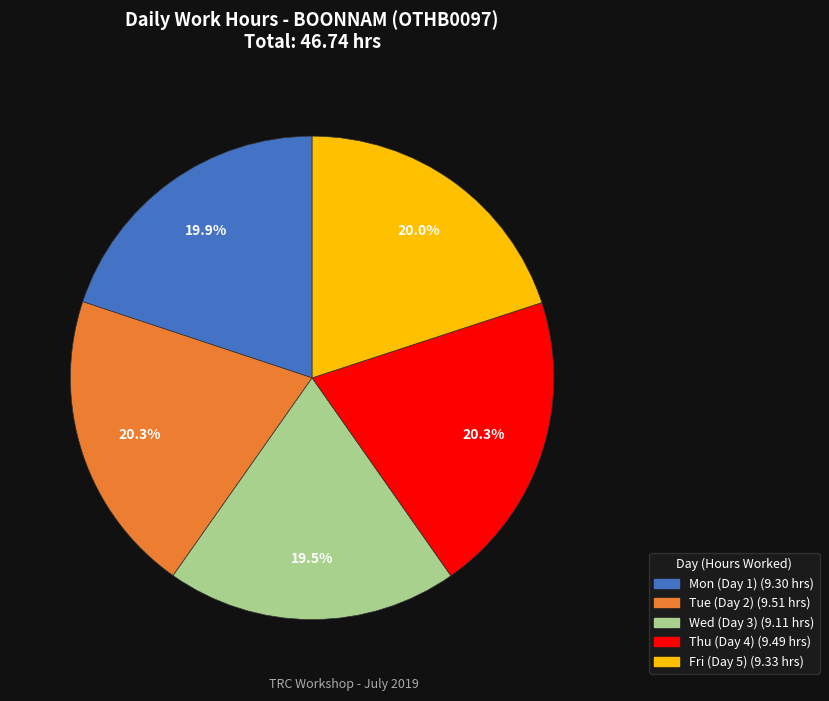

Combined, what portion of the pie is Fri (Day 5) and Thu (Day 4)?

40.3%